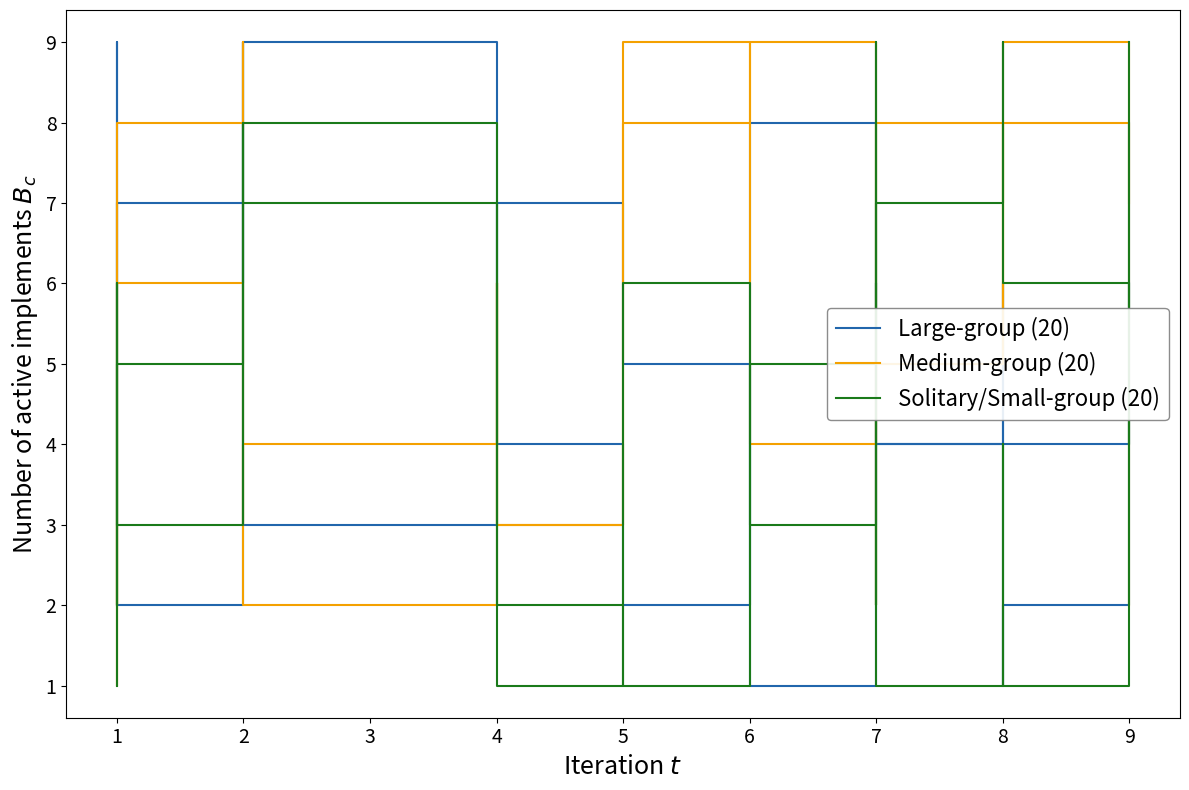

How many lines are shown in the chart?

3